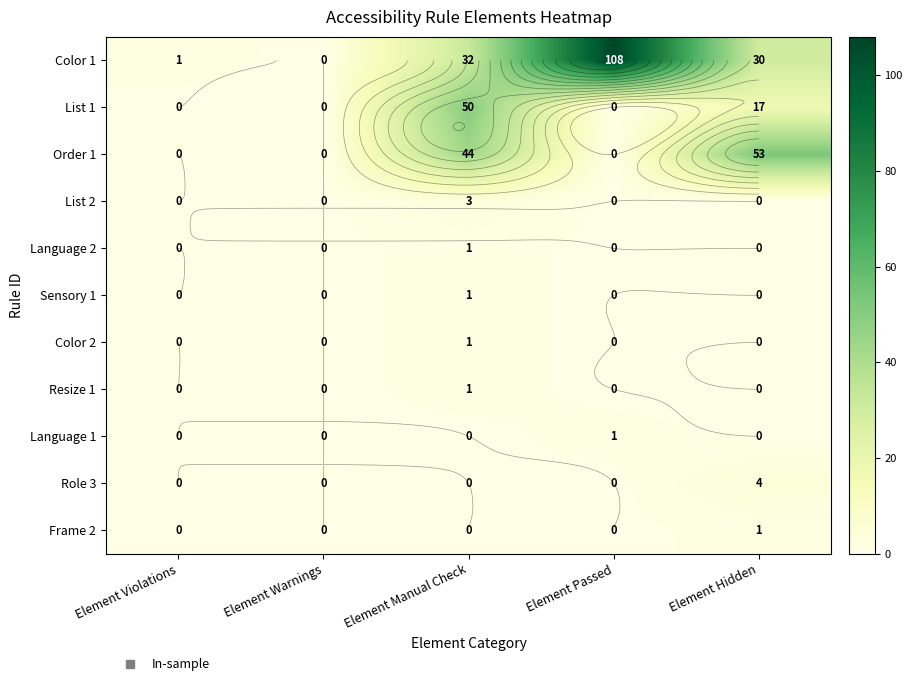

What is the spread (max minus min) of values at Element Violations?

1